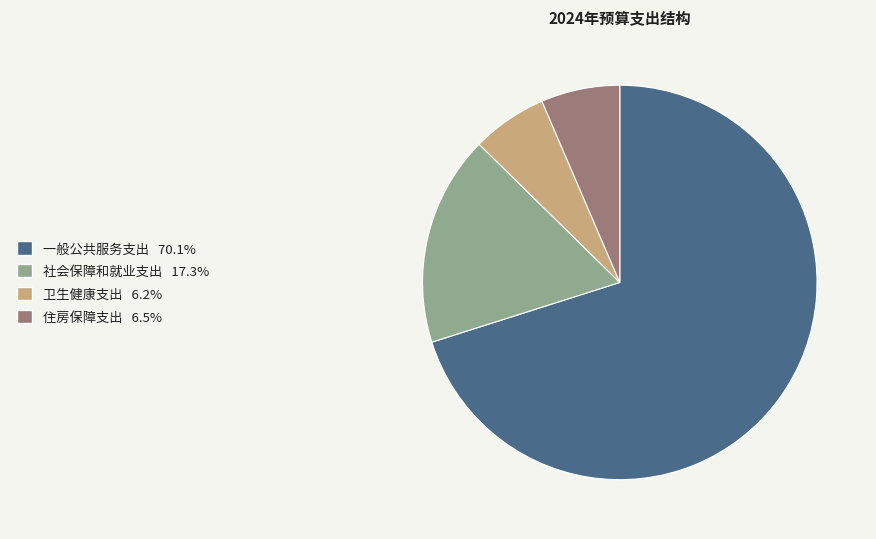

Does 一般公共服务支出 represent more than half of the total?

Yes